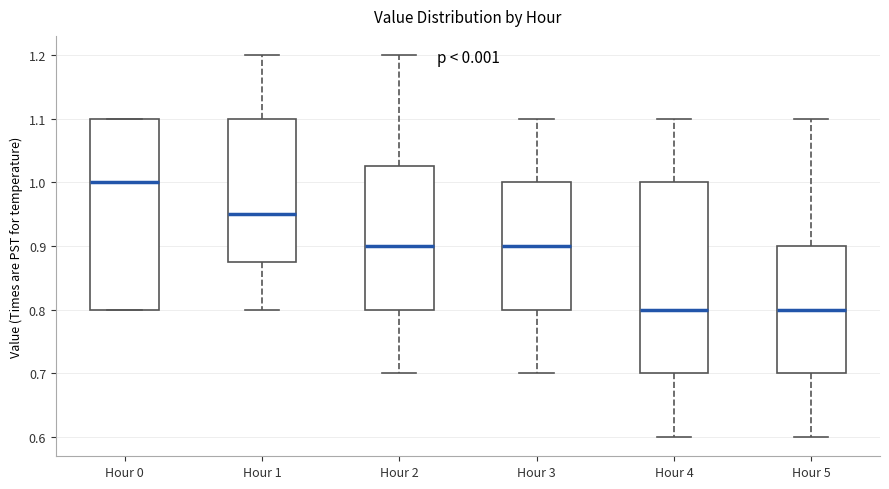

Where is the upper edge of the box for Hour 5 on the y-axis? The values are not printed on the chart, so give them approximately, as read against the axis.

0.90